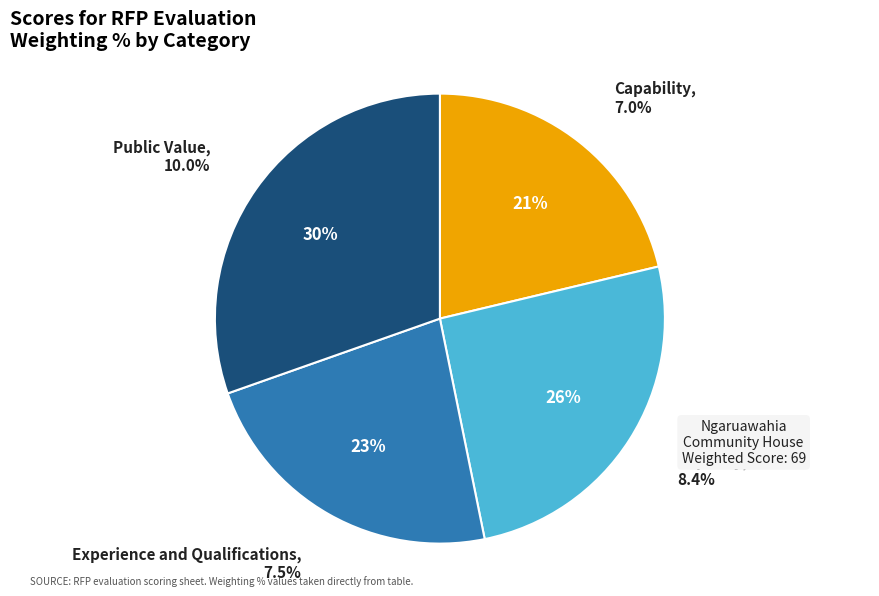

Rank the categories by value from lowest to highest.

Capability, Experience and Qualifications, Capacity, Public Value